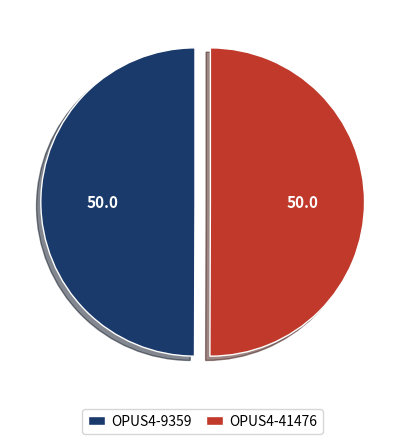

Is the sum of OPUS4-41476 and OPUS4-9359 greater than half?

Yes